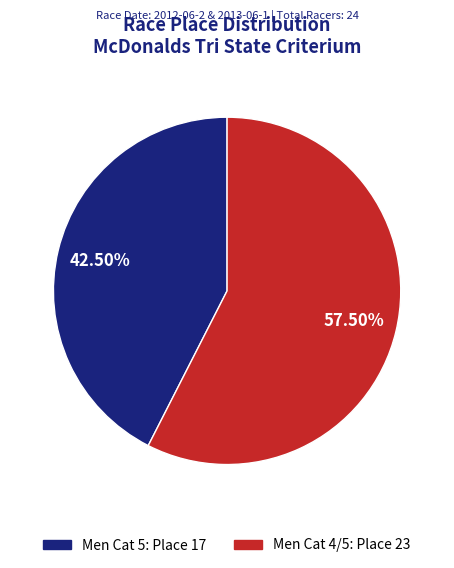

Do Men Cat 5 and Men Cat 4/5 together represent more than half of the pie?

Yes